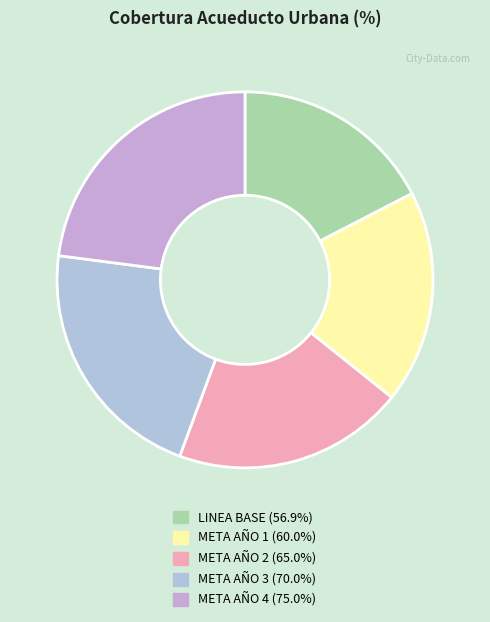

Is it true that LINEA BASE is 17% of the pie?

True